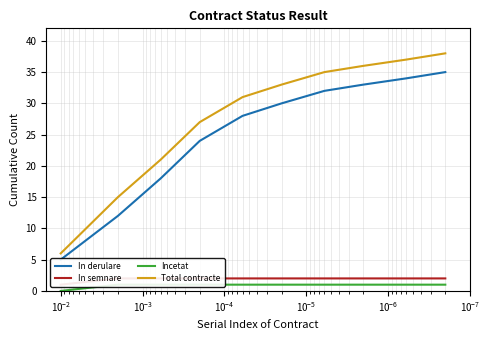

List the series in order of their peak value, lowest first.

Incetat, In semnare, In derulare, Total contracte